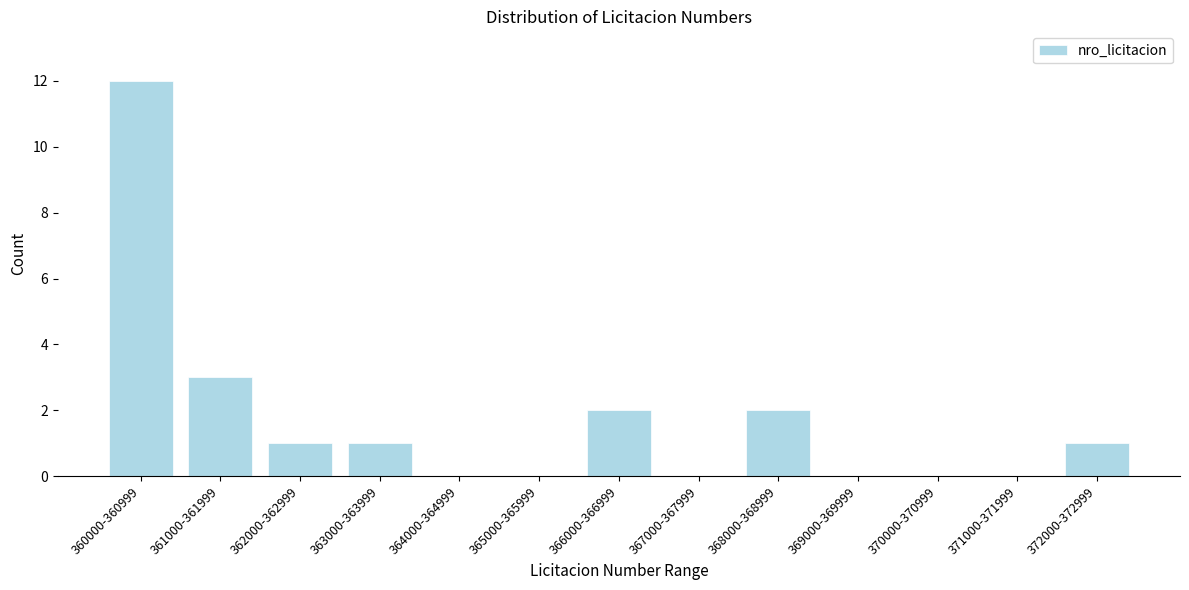

Reading right to left, what are all the values shown in this chart?

372000-372999=1	371000-371999=0	370000-370999=0	369000-369999=0	368000-368999=2	367000-367999=0	366000-366999=2	365000-365999=0	364000-364999=0	363000-363999=1	362000-362999=1	361000-361999=3	360000-360999=12